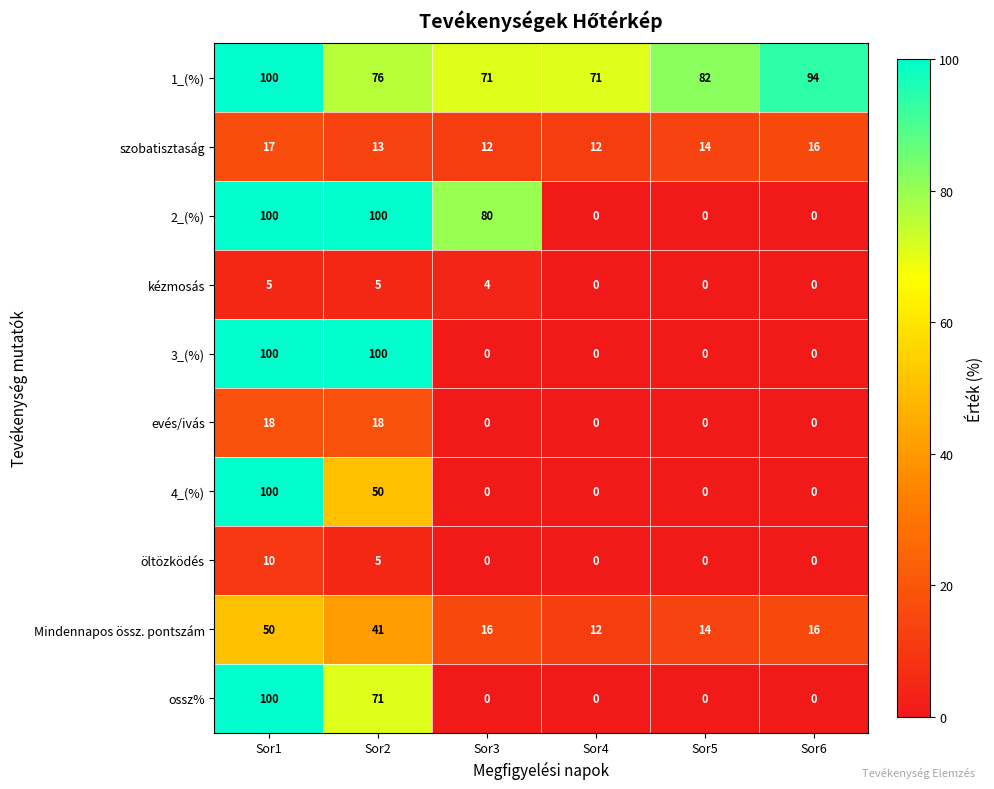

What is the sum of the 1_(%) values at Sor1 and Sor2?

176